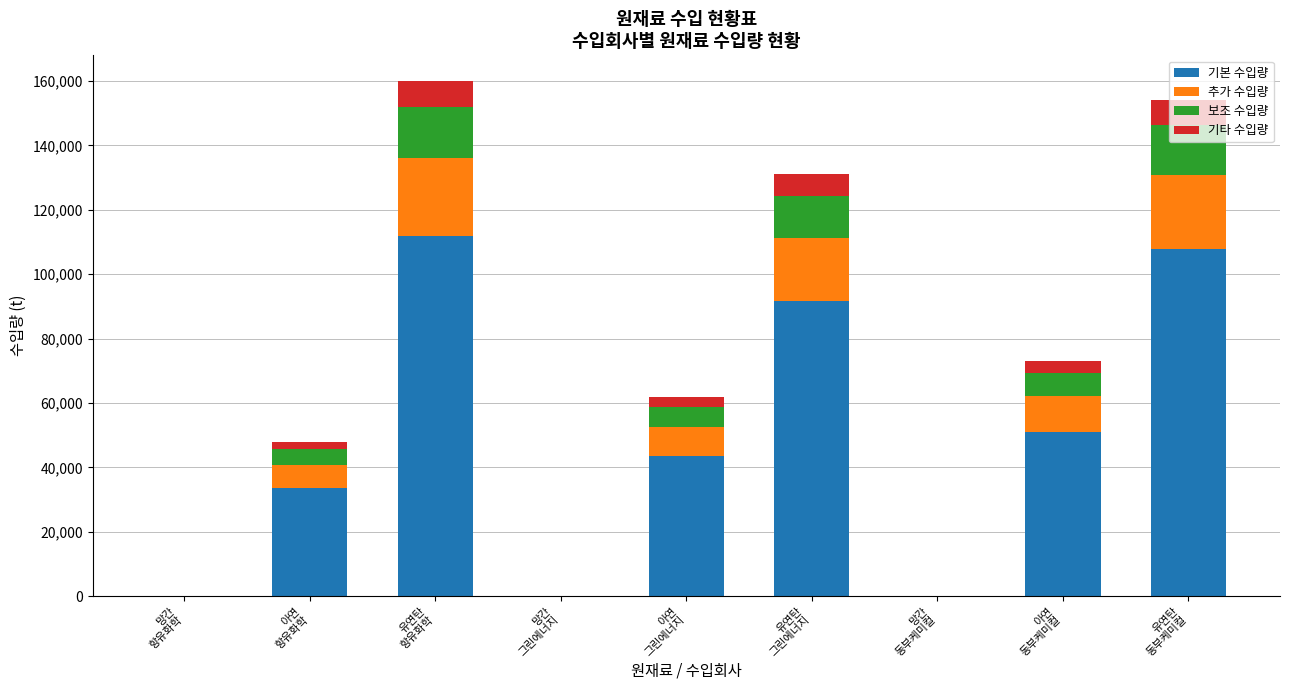

Are the bars grouped side by side (vs. stacked)?

No